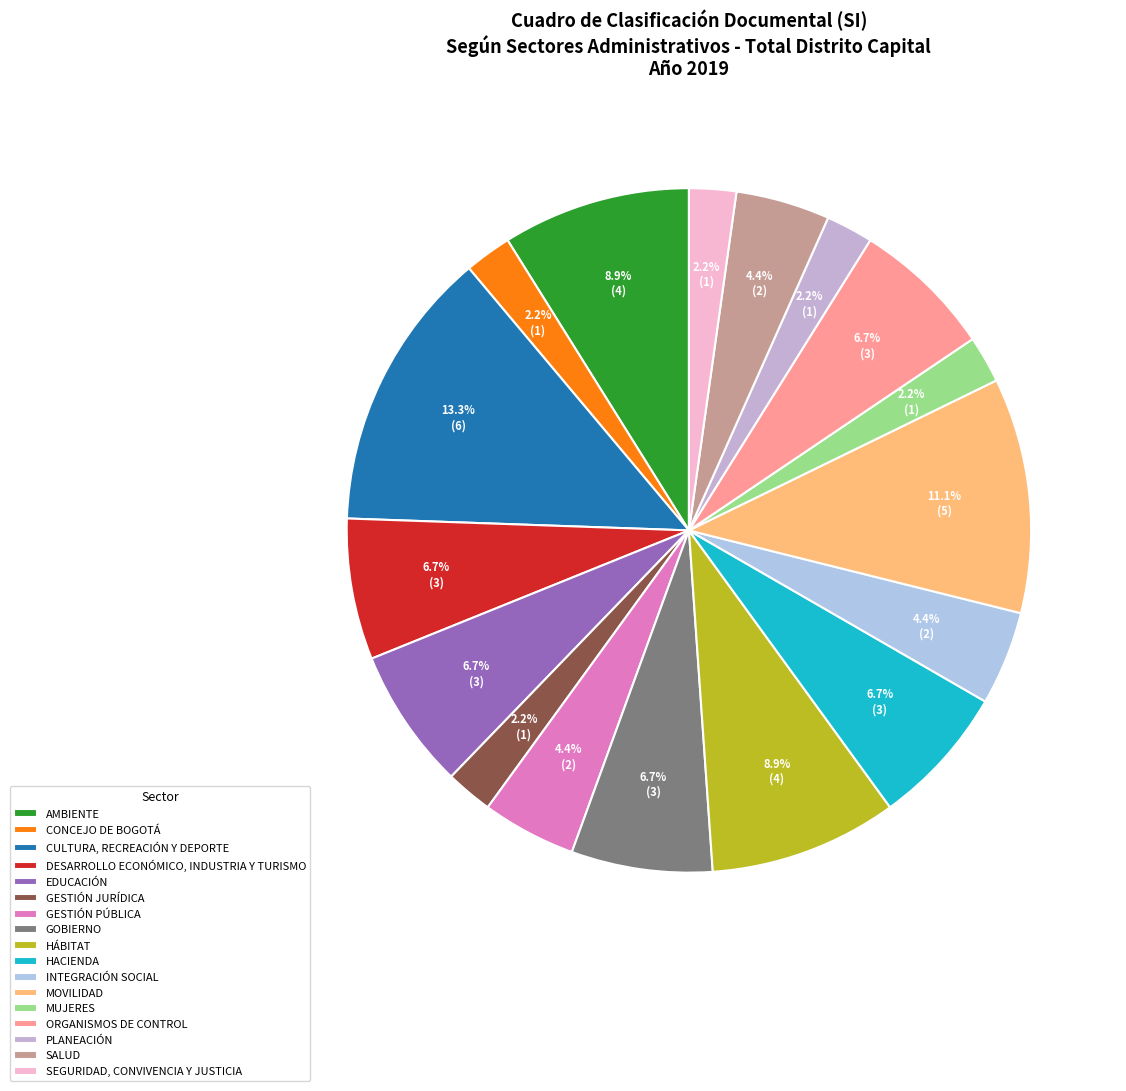

To the nearest percent, what is the combined percentage of EDUCACIÓN and HACIENDA?

13%